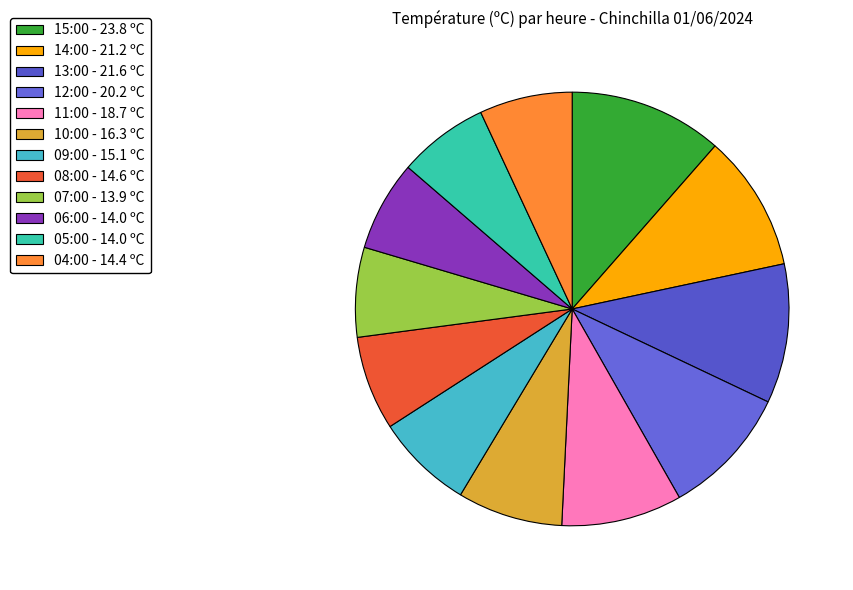

True or false: 06:00 accounts for 1% of the total.

False